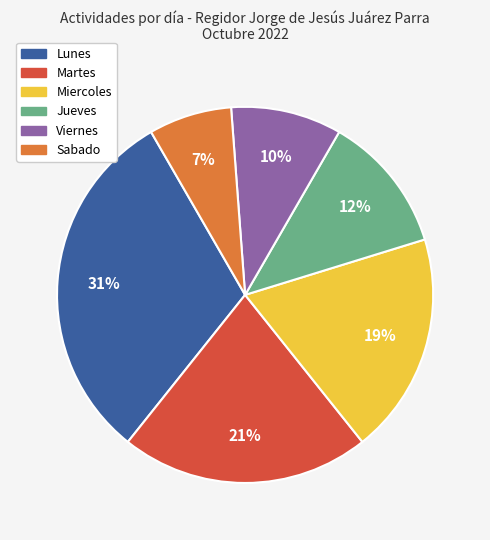

Which category has the smallest portion of the pie?

Sabado